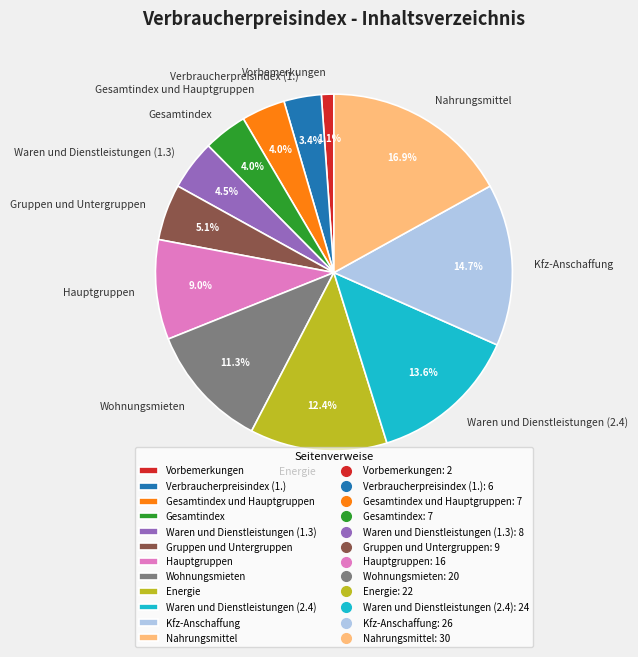

To the nearest percent, what is the average slice percentage?

8%